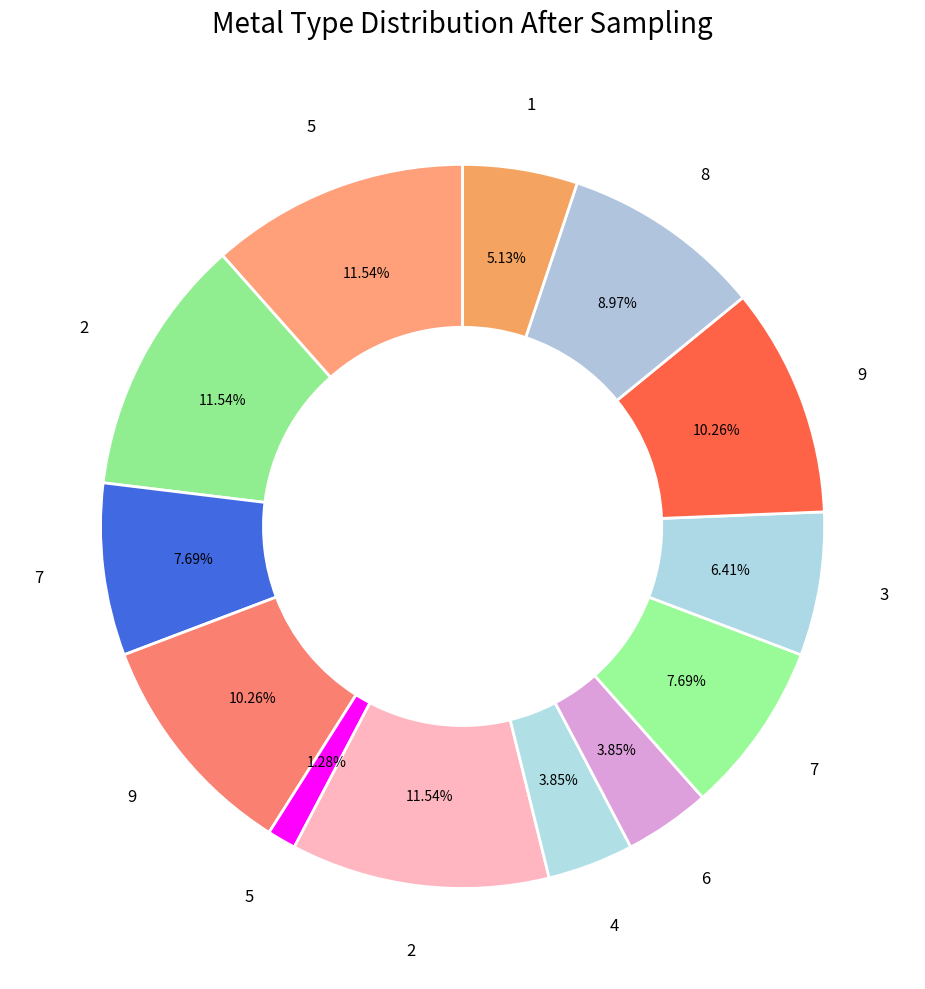

Is there a majority slice in this chart?

No